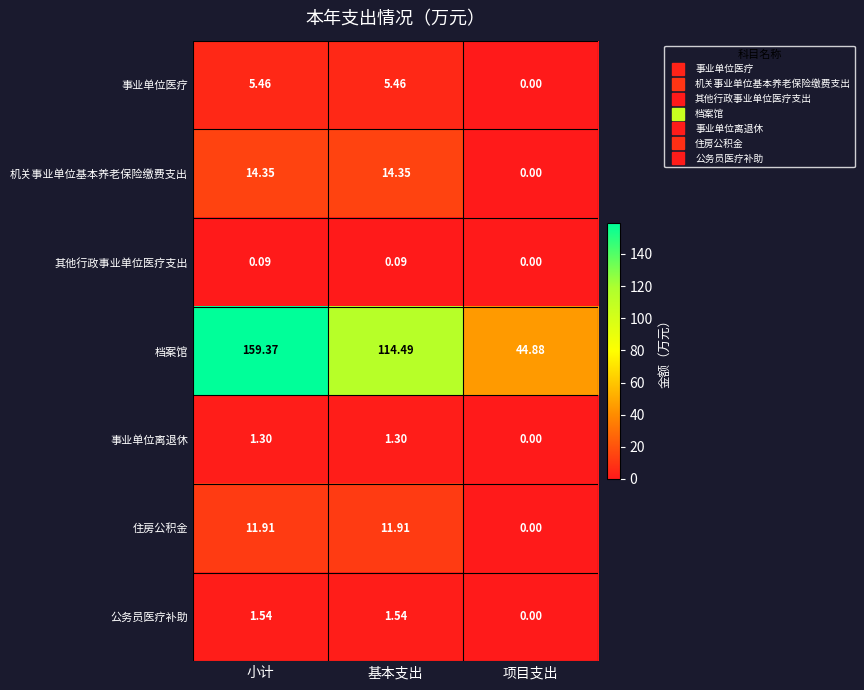

Is the value of 事业单位离退休 at 小计 greater than the value of 事业单位医疗 at 项目支出?

Yes